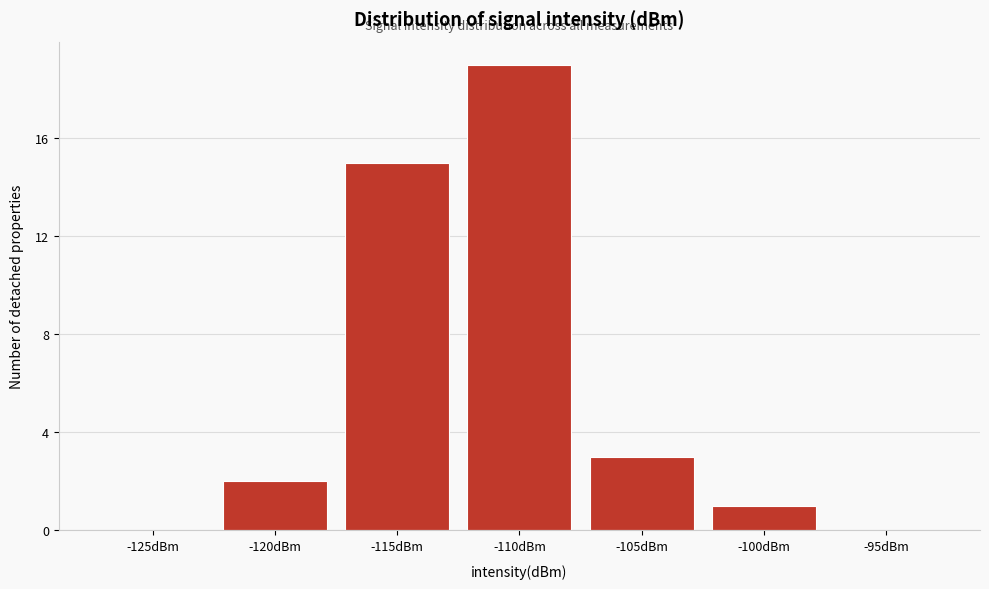

Reading right to left, list all the values displayed in this chart.

-95dBm=0	-100dBm=1	-105dBm=3	-110dBm=19	-115dBm=15	-120dBm=2	-125dBm=0